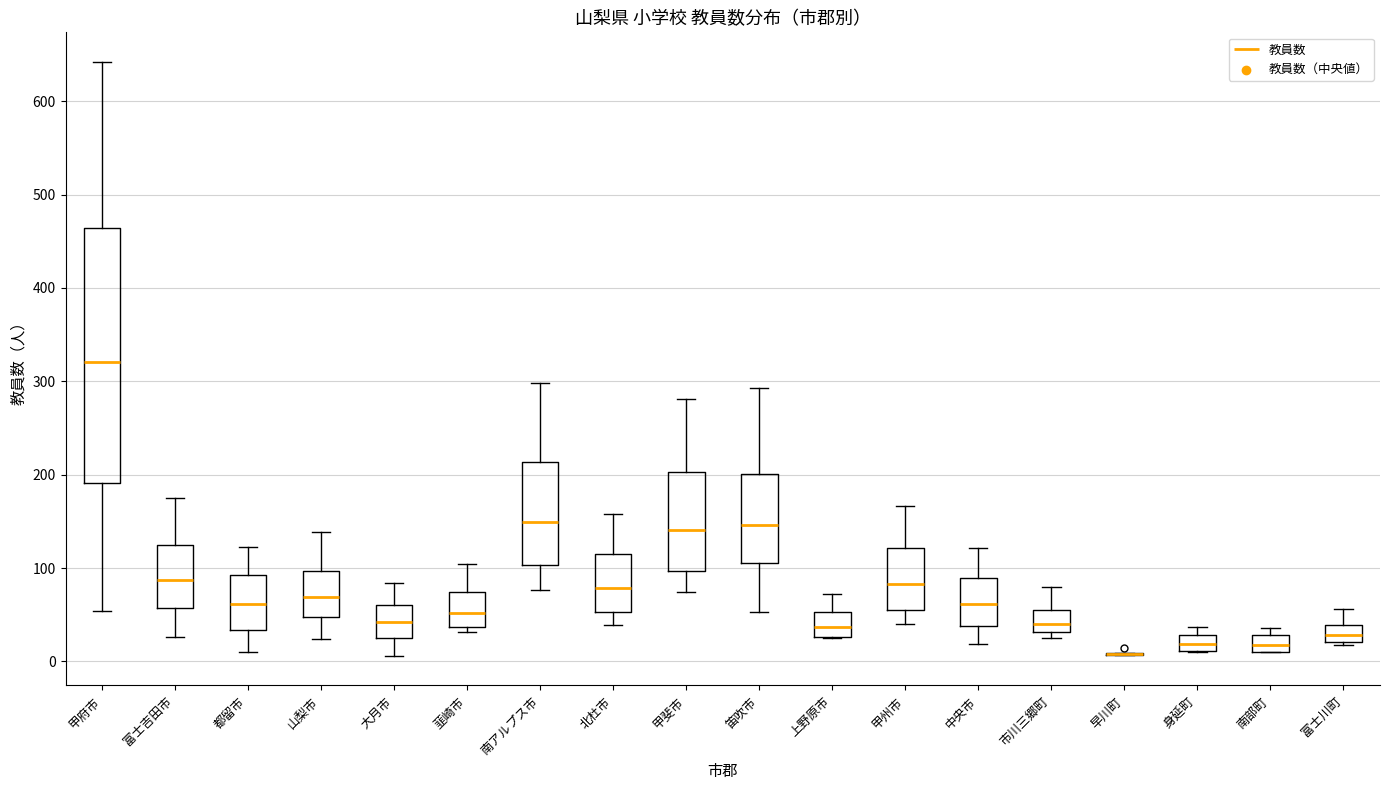

Where does the lower whisker of the box for 甲府市 end on the y-axis? The values are not printed on the chart, so give them approximately, as read against the axis.

50